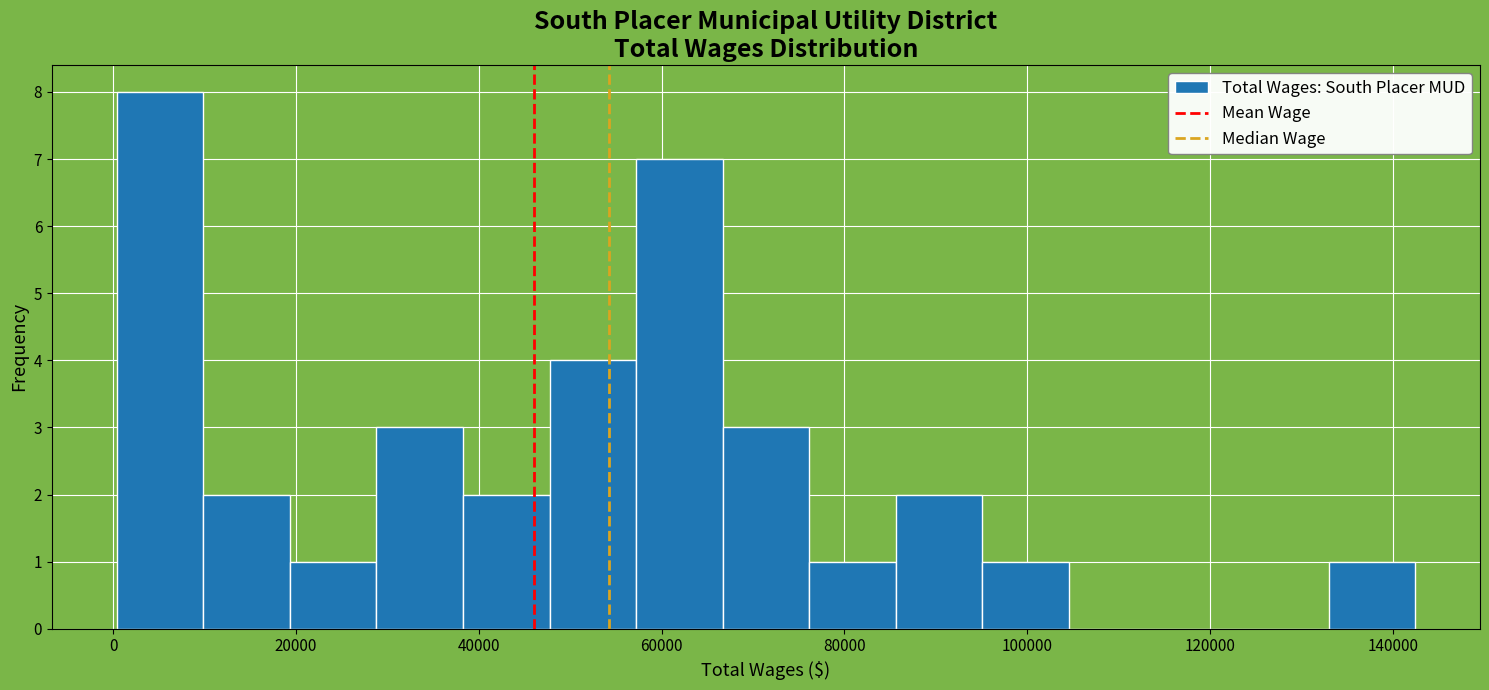

What is the height of the bar covering 86000 to 96000 on the x-axis? Neither the bar edges nor the heights are printed on the chart, so give them approximately, as read against the axes.

2